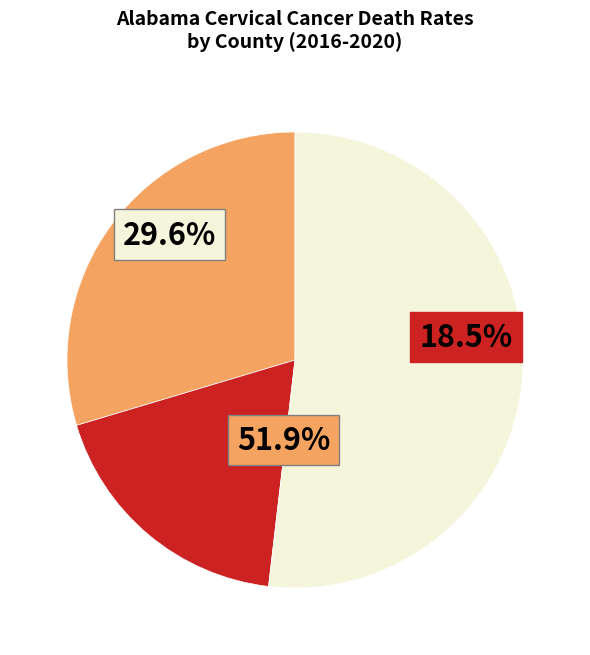

Which slice is the largest?

Jefferson County